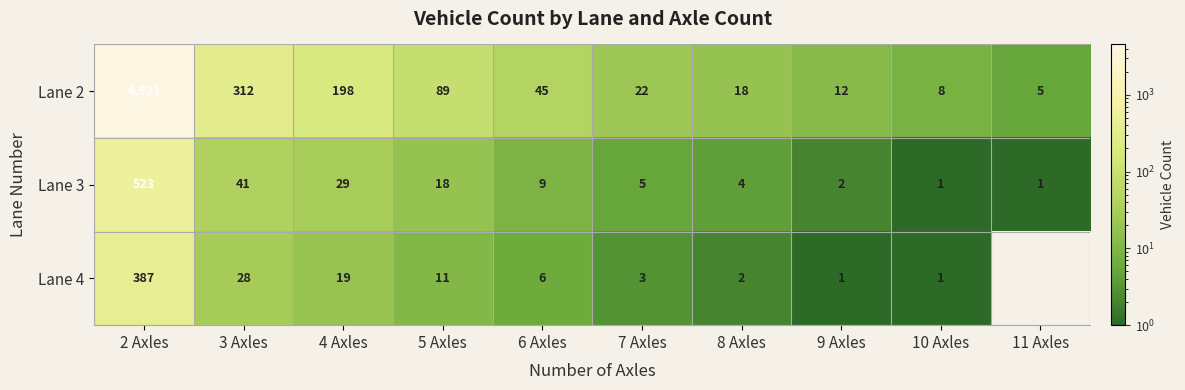

Is the value of Lane 4 at 4 Axles greater than the value of Lane 2 at 10 Axles?

Yes